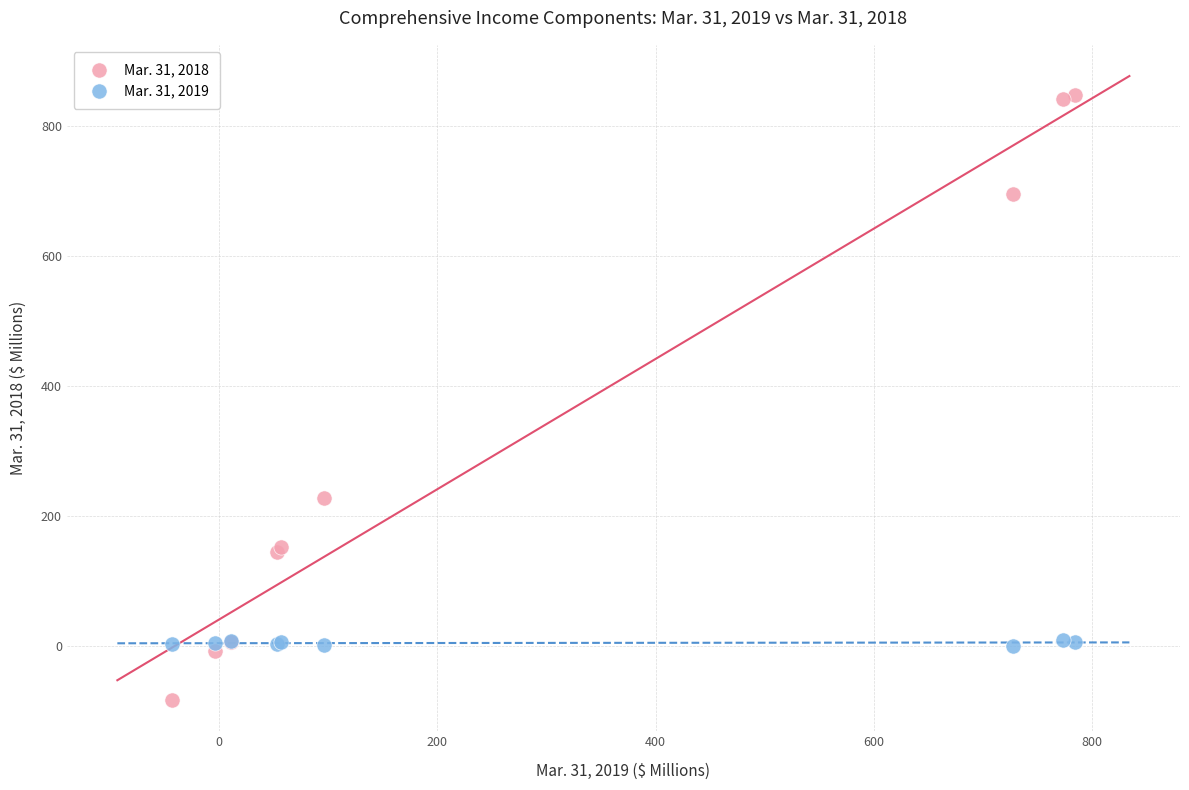

Which series has the largest Y range (max minus min)?

Mar. 31, 2018